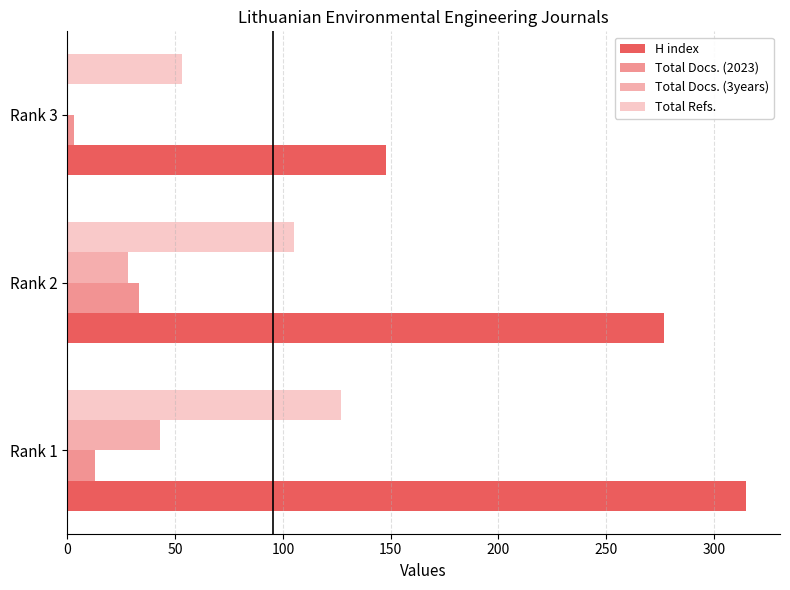

The value of Total Refs. at Rank 1 is 227. True or false?

False